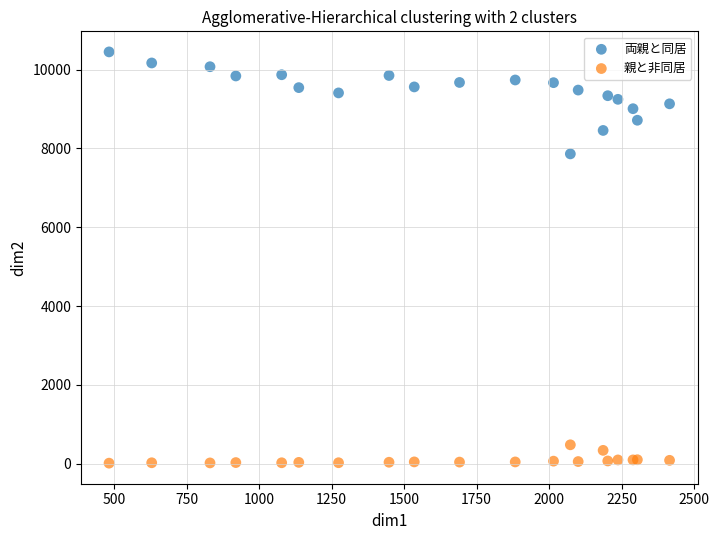

Which series reaches the maximum Y coordinate?

両親と同居